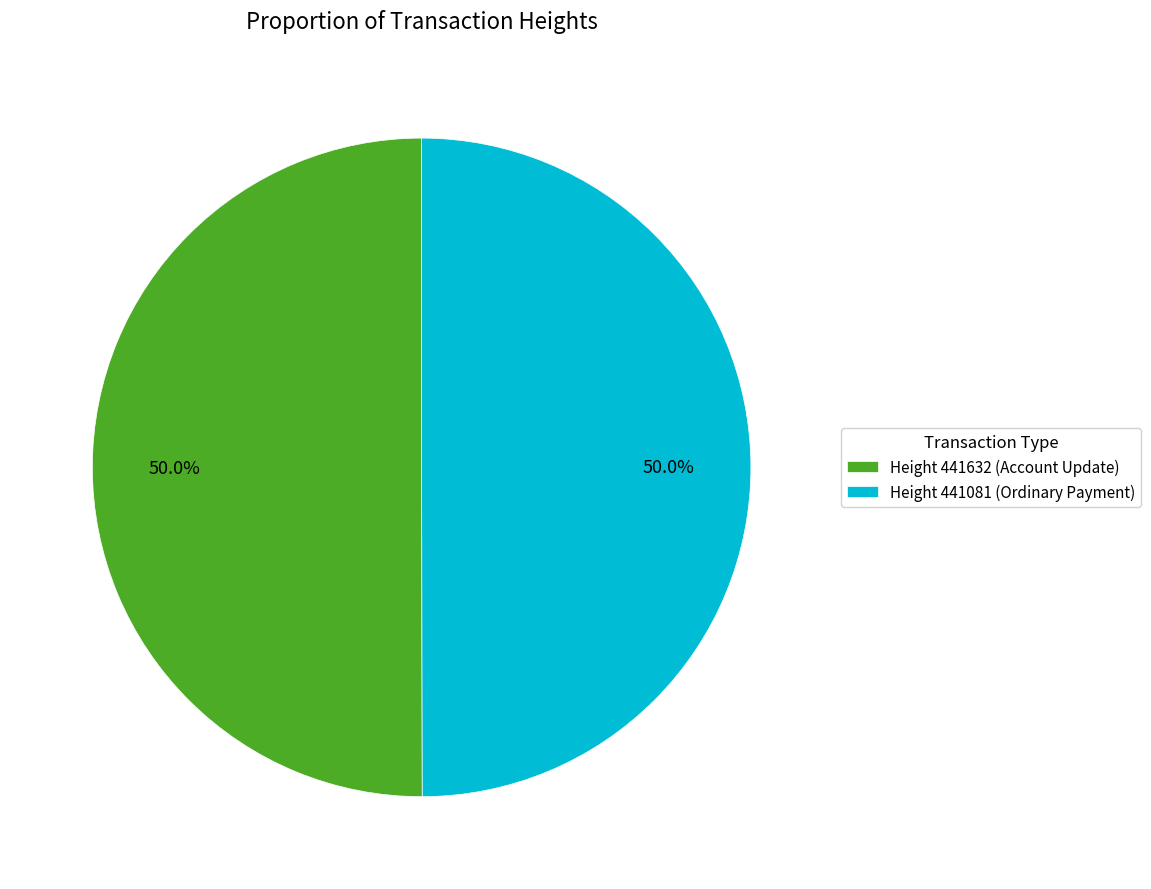

Is the sum of Height 441081 (Ordinary Payment) and Height 441632 (Account Update) greater than half?

Yes